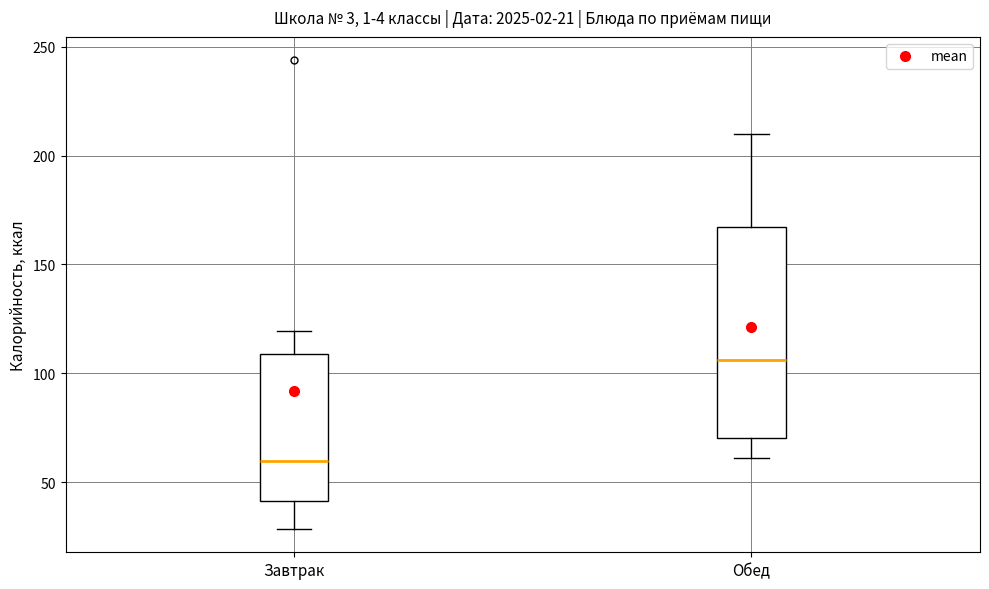

Which box has the highest median line?

Обед